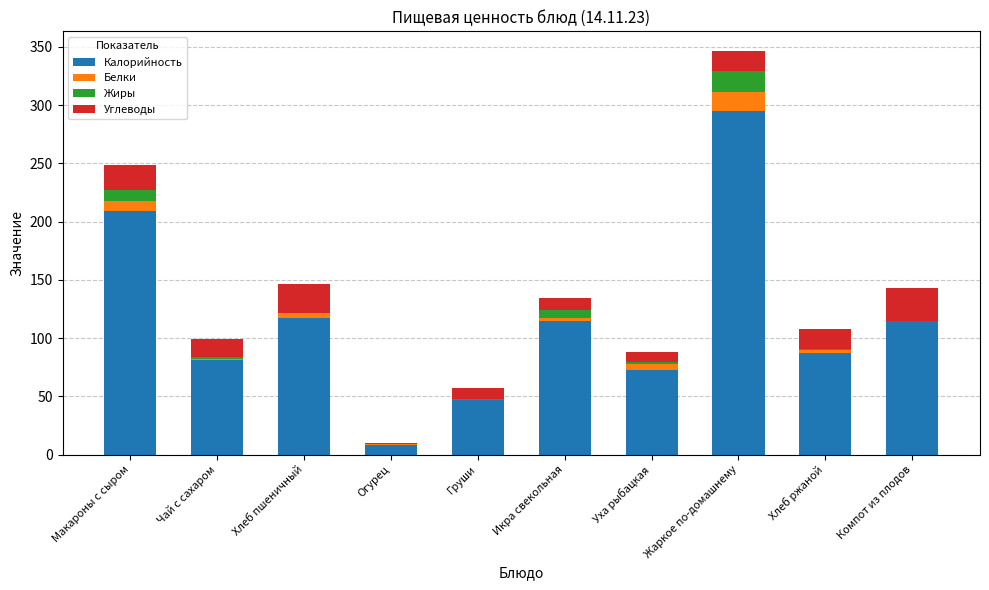

The Калорийность series shows 114.6 at Компот из плодов. True or false?

True